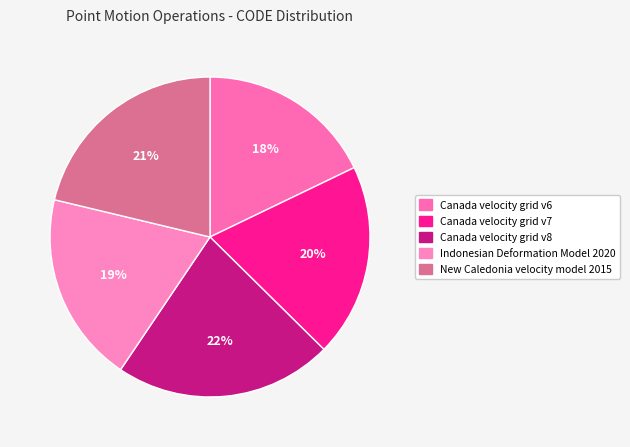

To the nearest percent, what is the difference between the largest and smallest slice percentages?

4%